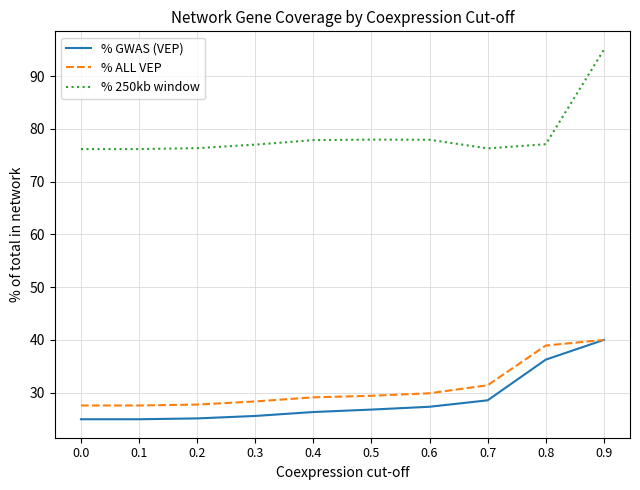

Which series has the widest spread of values?

% 250kb window